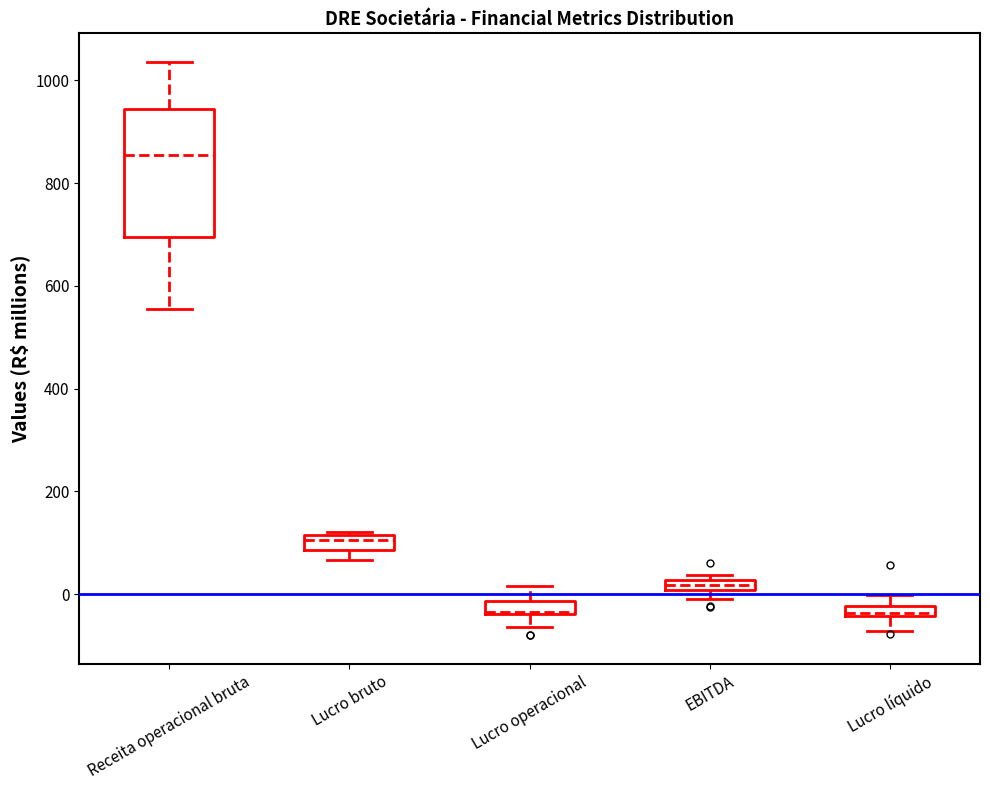

Where does the lower whisker of the box for Receita operacional bruta end on the y-axis? The values are not printed on the chart, so give them approximately, as read against the axis.

560